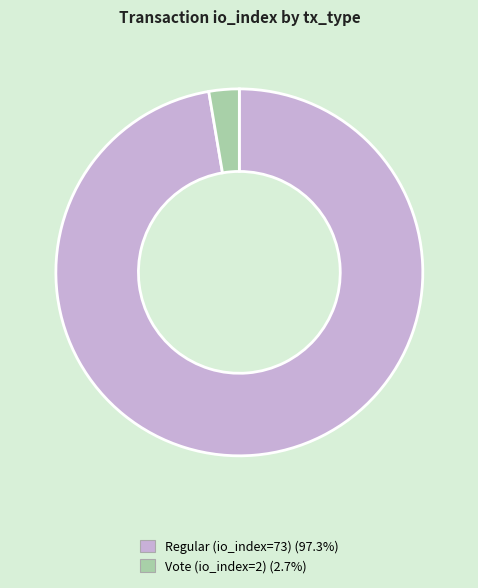

Is there a majority slice in this chart?

Yes